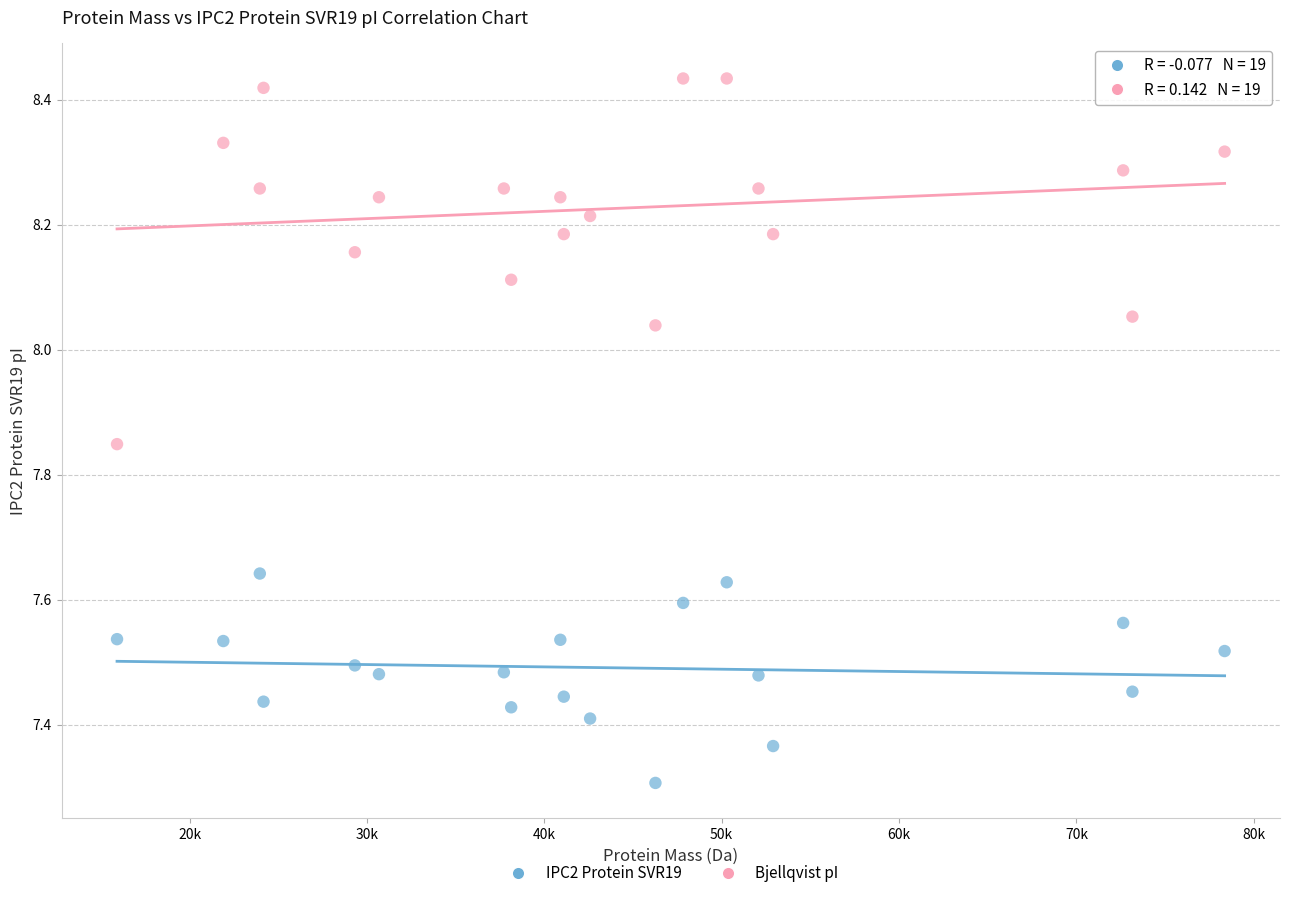

Which series contains the lowest Y value?

IPC2 Protein SVR19